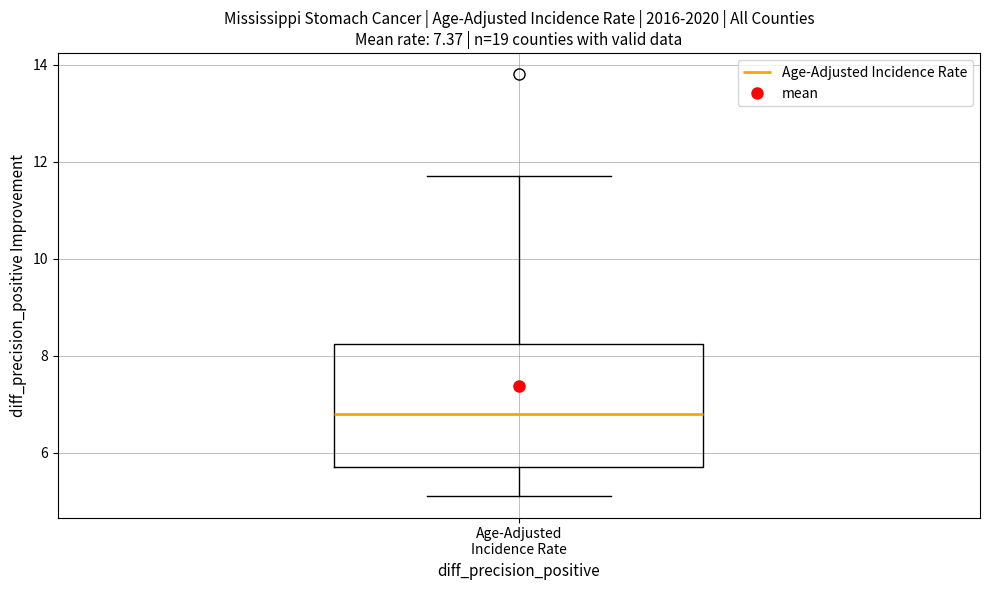

Transcribe this box plot: give where the median line is, the range the box spans, and where the two whiskers end, as read against the y-axis. The values are not printed on the chart, so give them approximately, as read against the axis.

median 6.8, box 5.8 to 8.2, whiskers 5.2 to 11.8